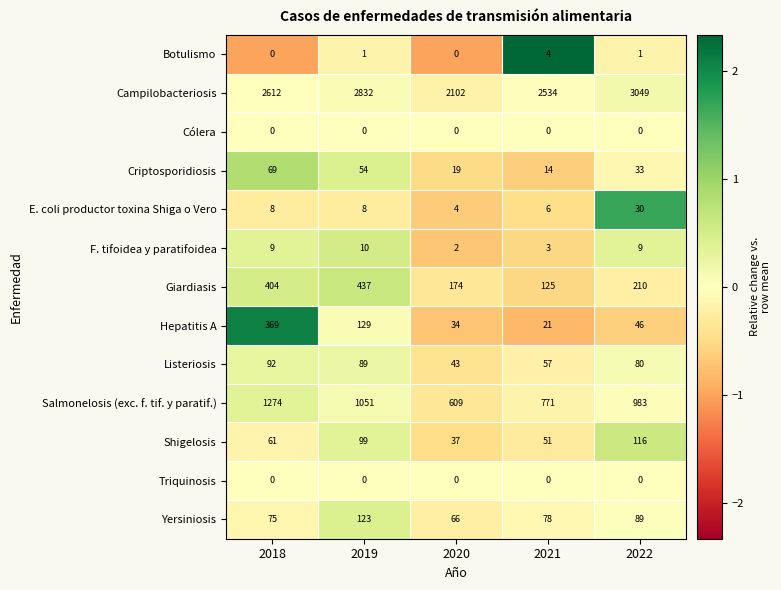

The value of Botulismo at 2019 is 1. True or false?

True